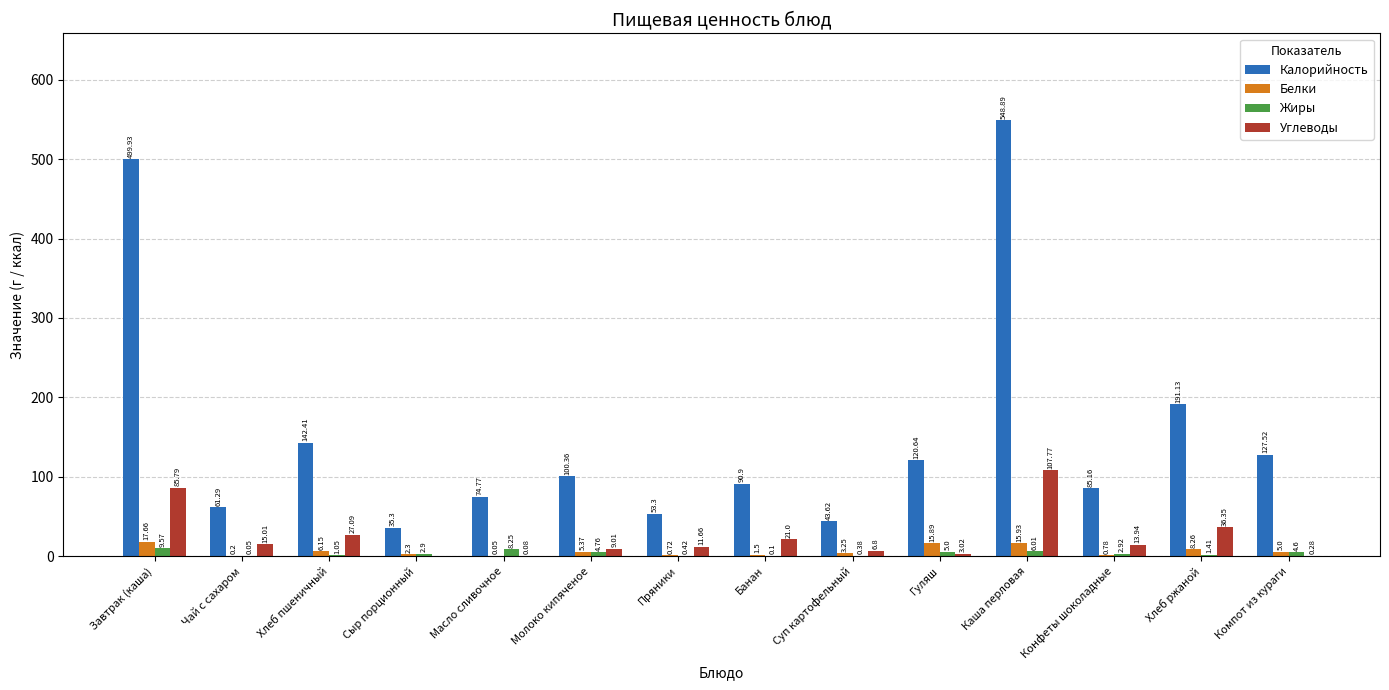

What are all the series names shown in the legend?

Калорийность, Белки, Жиры, Углеводы